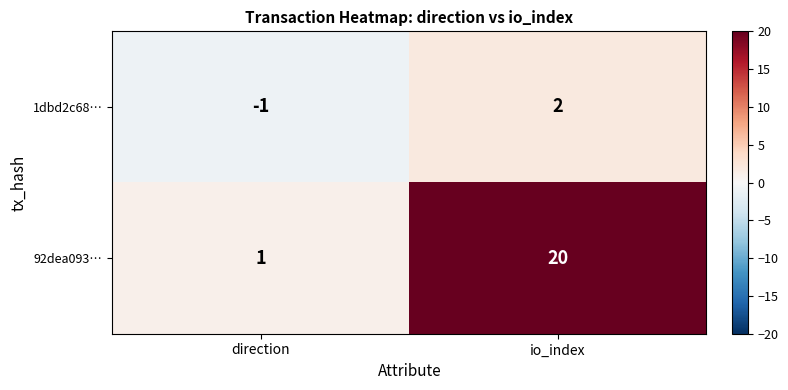

True or false: 92dea093… has a value of 1 at direction.

True